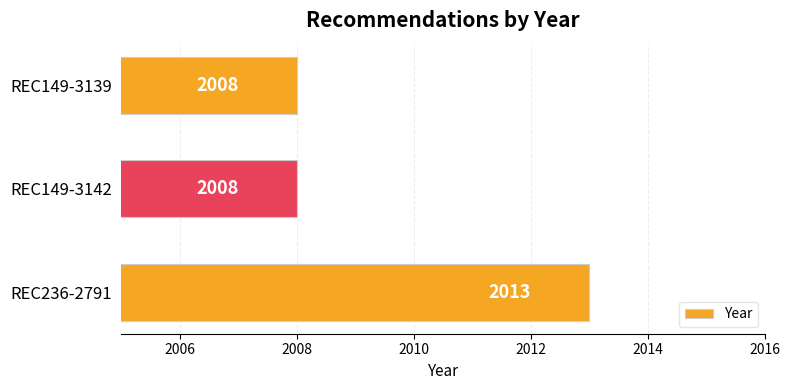

What value does the data have at REC149-3139?

2008